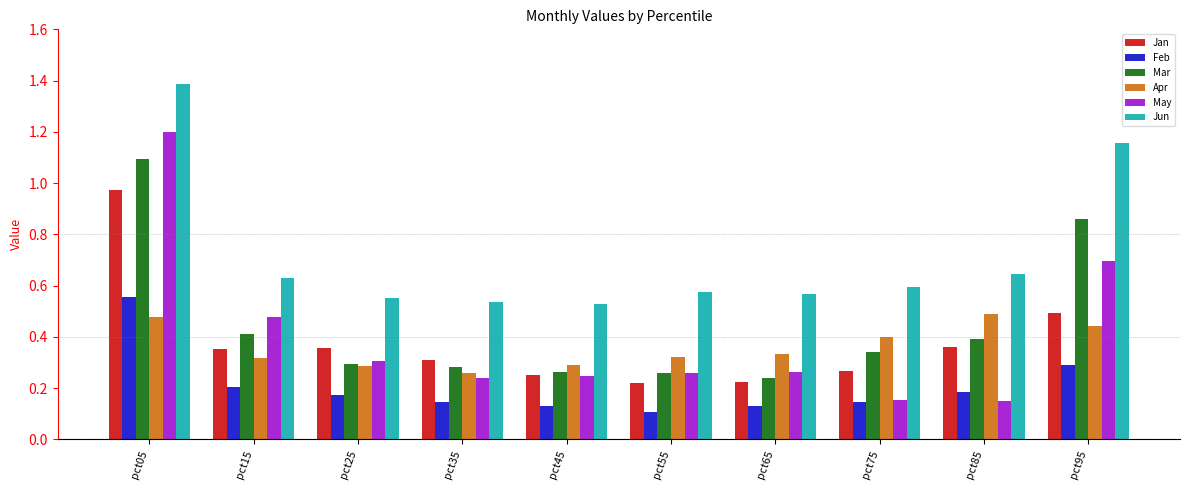

Count the number of categories in the chart.

10